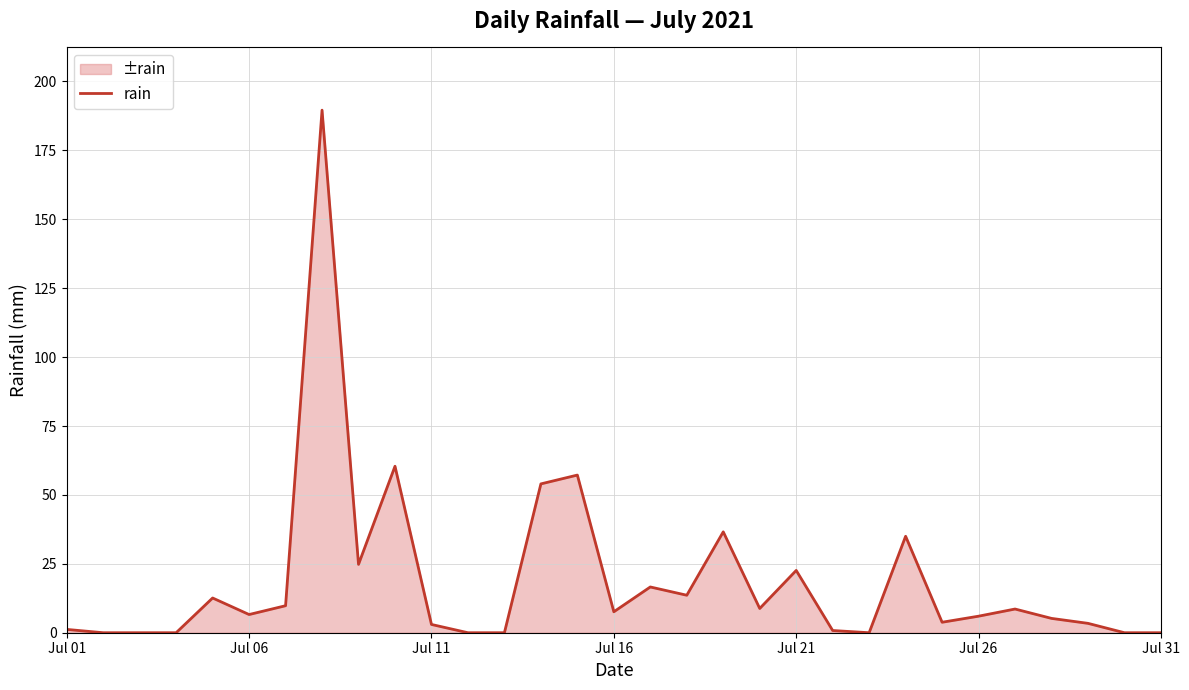

What is the difference between the maximum and minimum values?

189.6